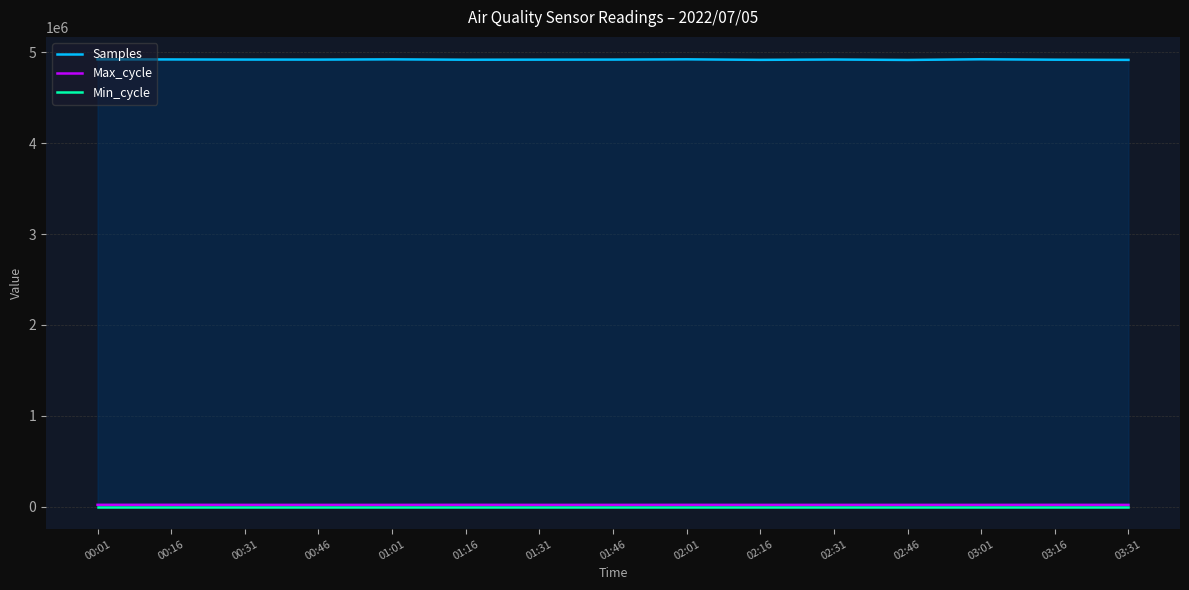

At how many categories does at least one series exceed 2311811?

15